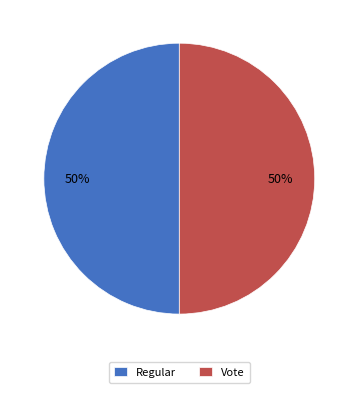

How many segments does this pie chart have?

2